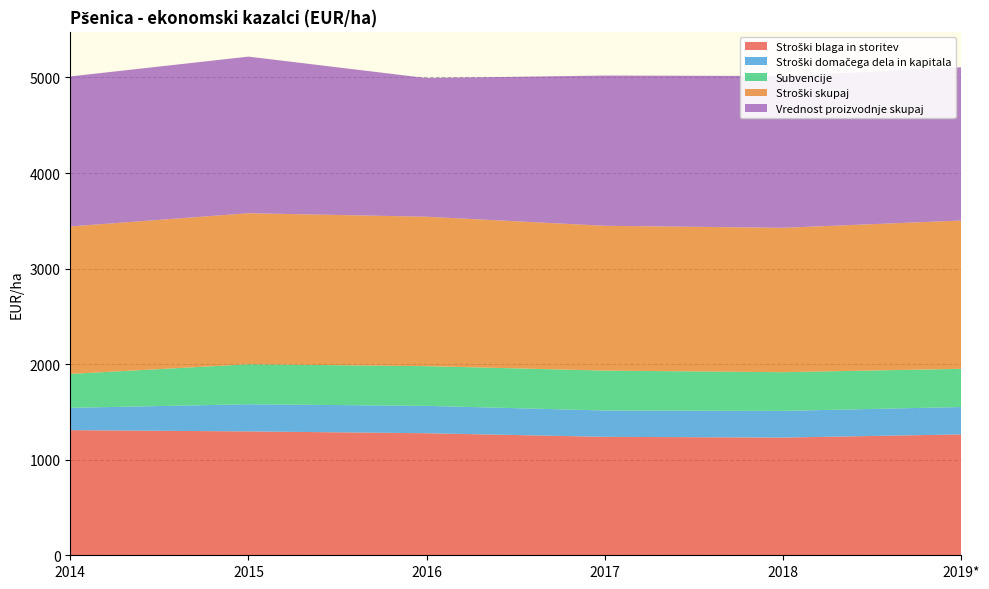

Reading left to right, what are all the values shown in this chart?

Stroški blaga in storitev: 2014=1309.4	2015=1296.2	2016=1277.1	2017=1239.5	2018=1231.7	2019*=1265.0
Stroški domačega dela in kapitala: 2014=233.7	2015=284.1	2016=286.4	2017=275.6	2018=279.2	2019*=286.5
Subvencije: 2014=354.5	2015=418.7	2016=415.6	2017=417.6	2018=404.9	2019*=399.9
Stroški skupaj: 2014=1543.1	2015=1580.3	2016=1563.5	2017=1515.0	2018=1510.9	2019*=1551.4
Vrednost proizvodnje skupaj: 2014=1569.9	2015=1638.9	2016=1451.0	2017=1572.2	2018=1588.8	2019*=1603.9